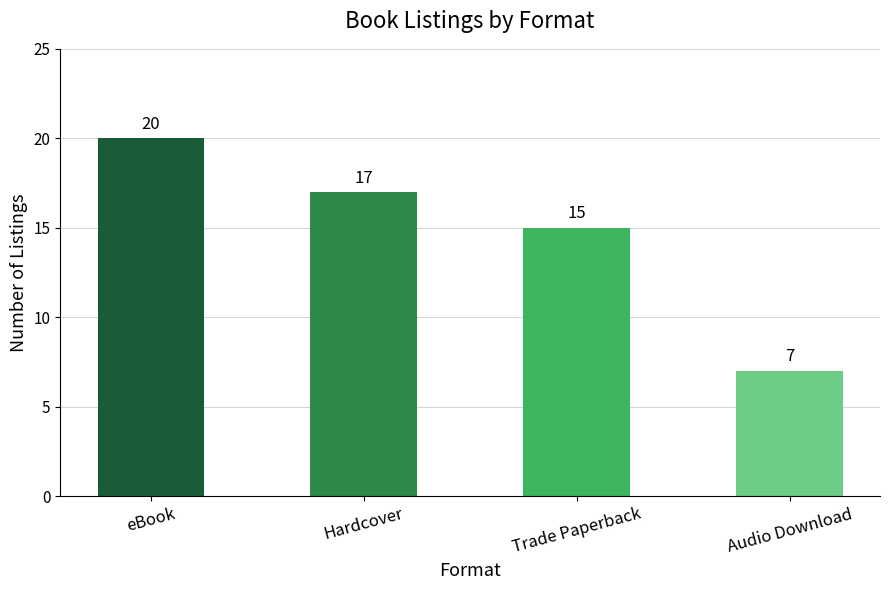

Which label corresponds to the largest value in the chart?

eBook